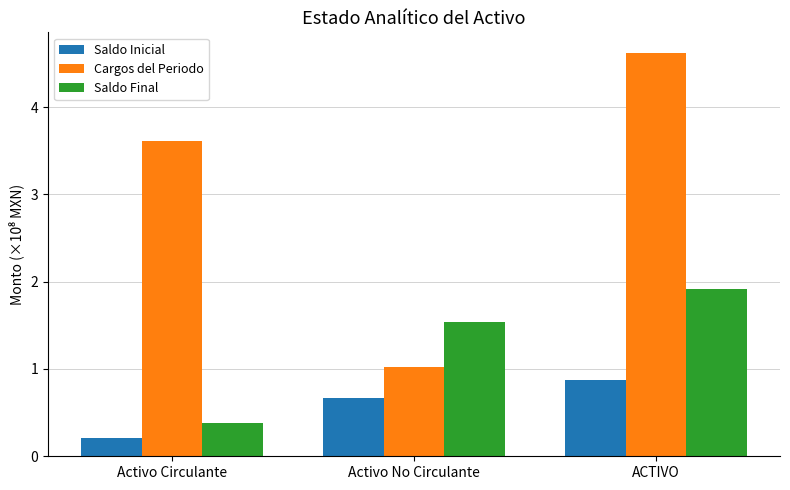

At which label does Cargos del Periodo first exceed 3?

Activo Circulante